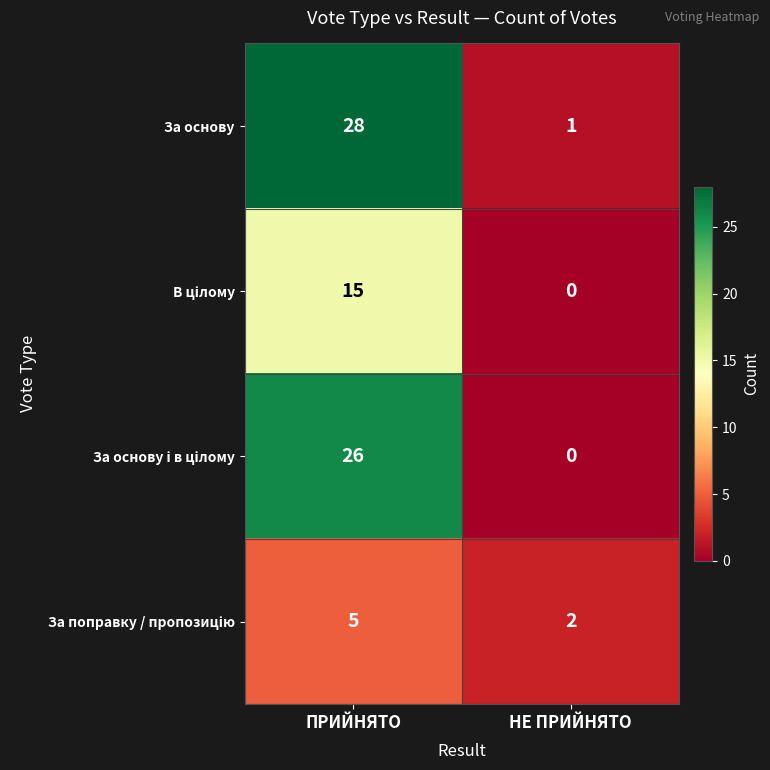

What is the spread (max minus min) of values at НЕ ПРИЙНЯТО?

2